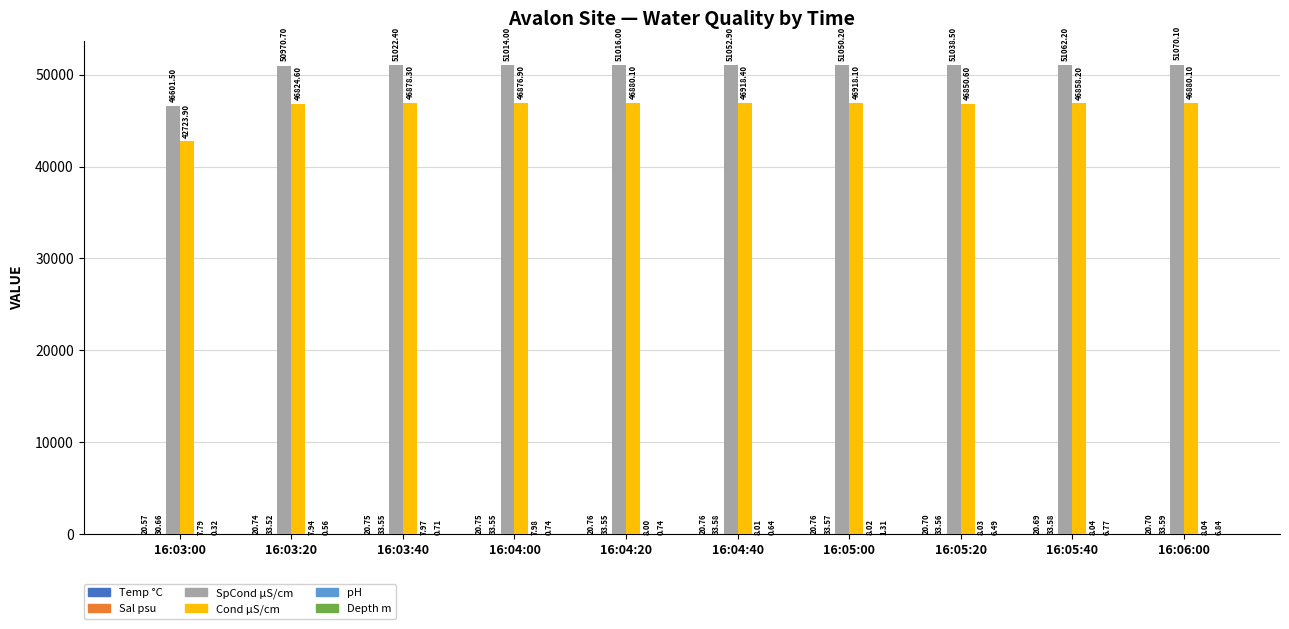

Are the bars grouped side by side (vs. stacked)?

Yes